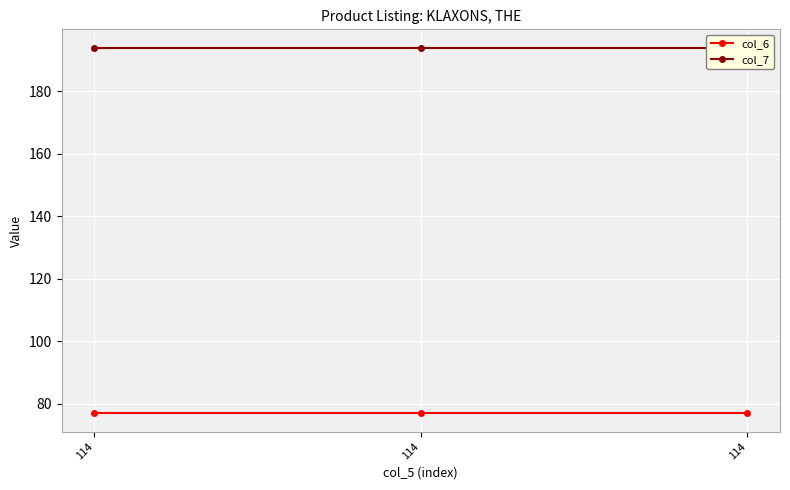

How many lines are shown in the chart?

2